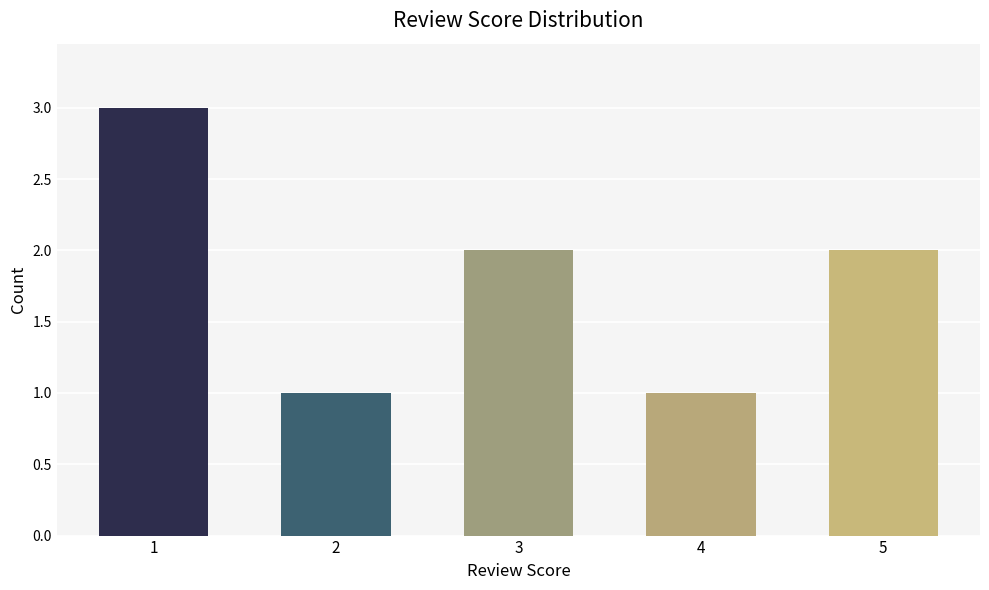

Reading left to right, what are all the values shown in this chart?

1=3	2=1	3=2	4=1	5=2